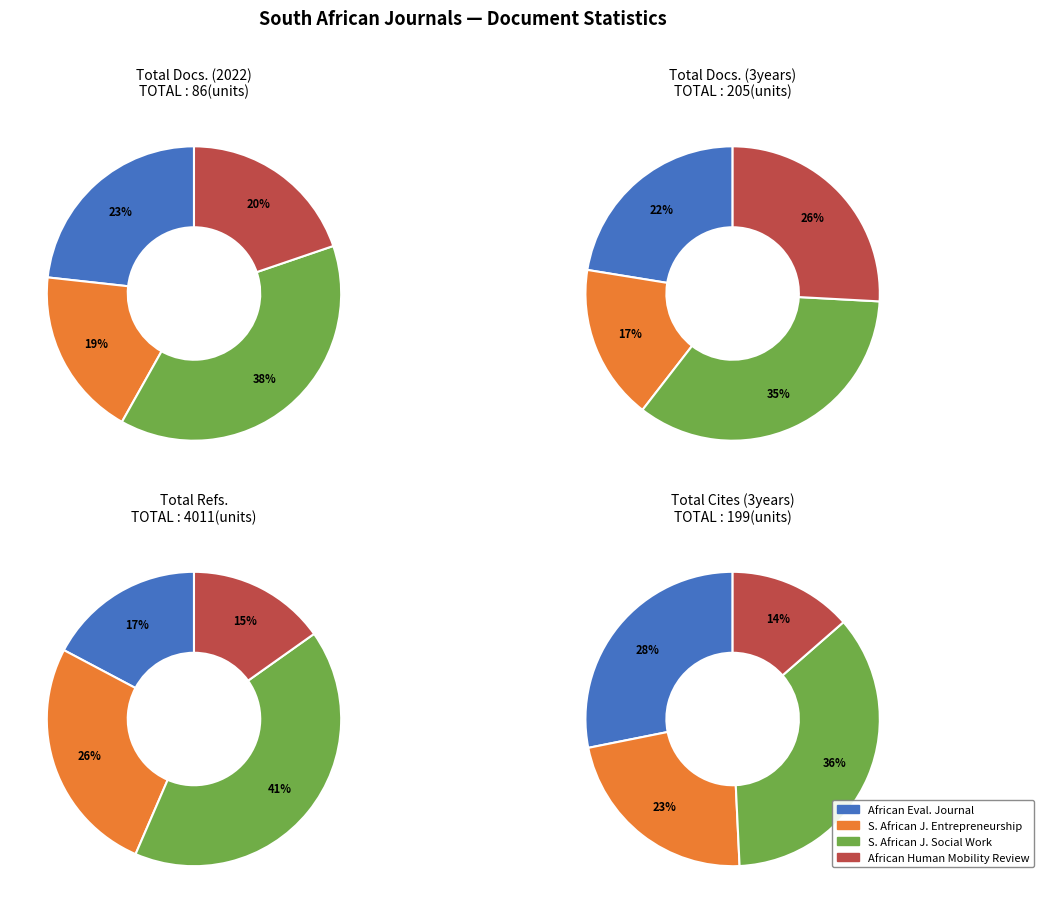

Is it true that Southern African Journal of Social Work is 36% of the pie?

True